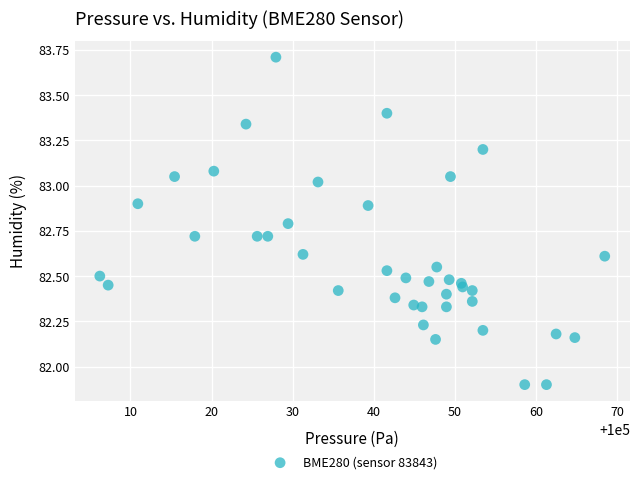

What is the range of Y values (max minus min)?

1.8